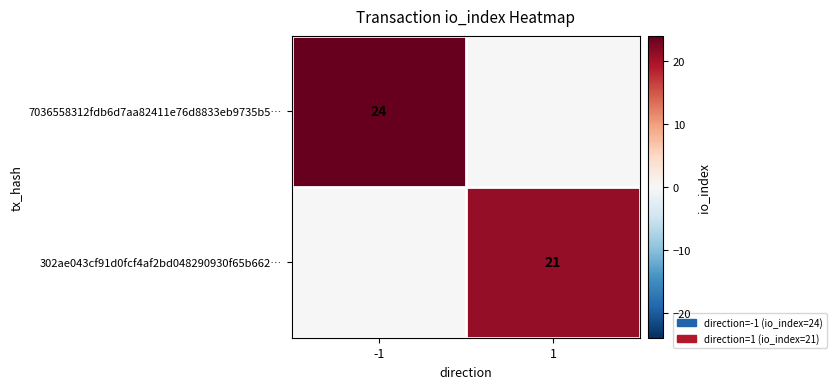

The 7036558312fdb6d7aa82411e76d8833eb9735b5… series shows 31 at -1. True or false?

False